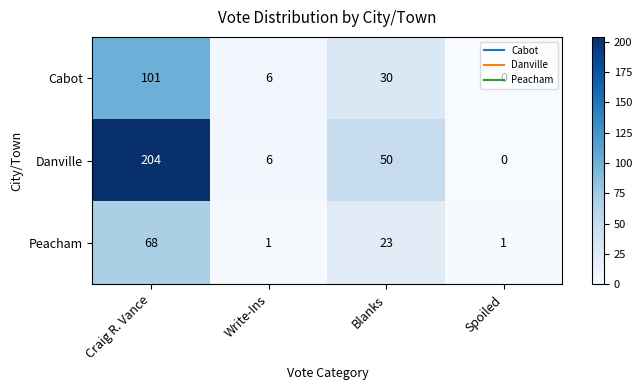

Which series has the widest spread of values?

Danville